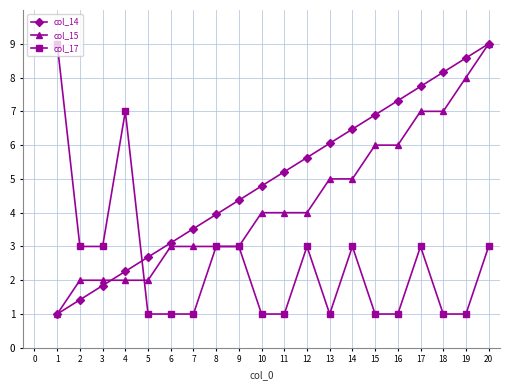

What is the value of the col_14 point at the 14th from the left?

6.5